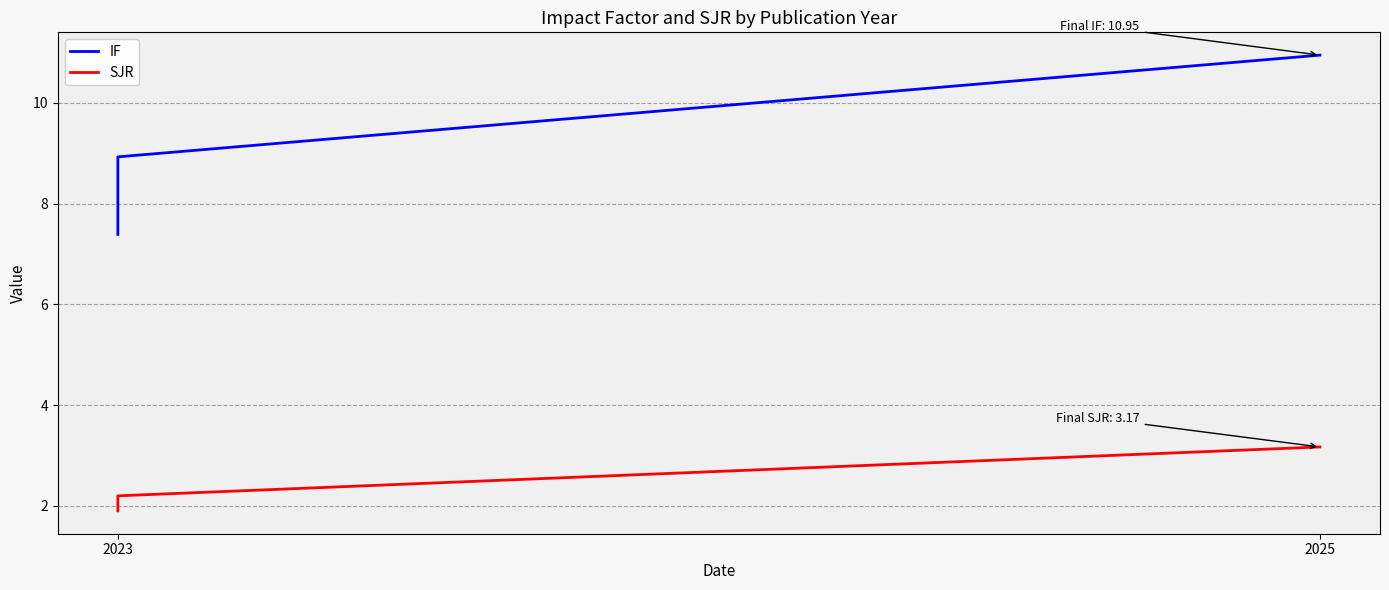

Reading left to right, what are all the values shown in this chart?

IF: 7.4	8.9	10.9
SJR: 1.9	2.2	3.2